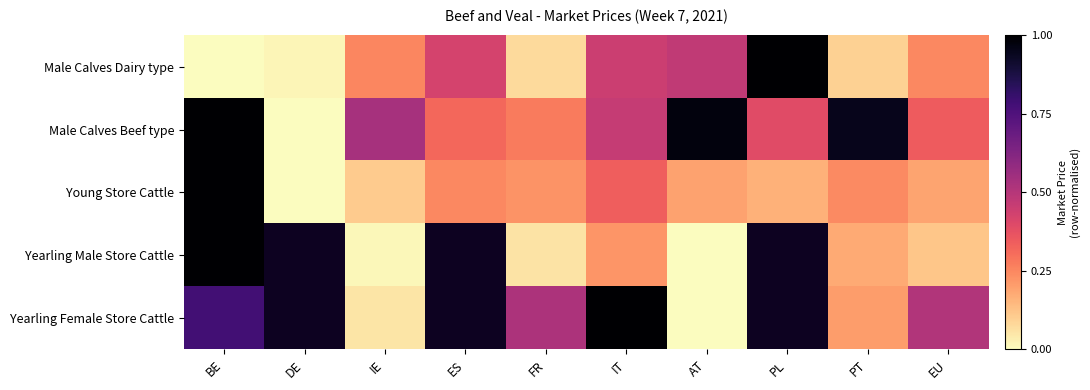

List the labels in order of Male Calves Beef type value, largest first.

BE, AT, PT, IE, IT, PL, EU, ES, FR, DE